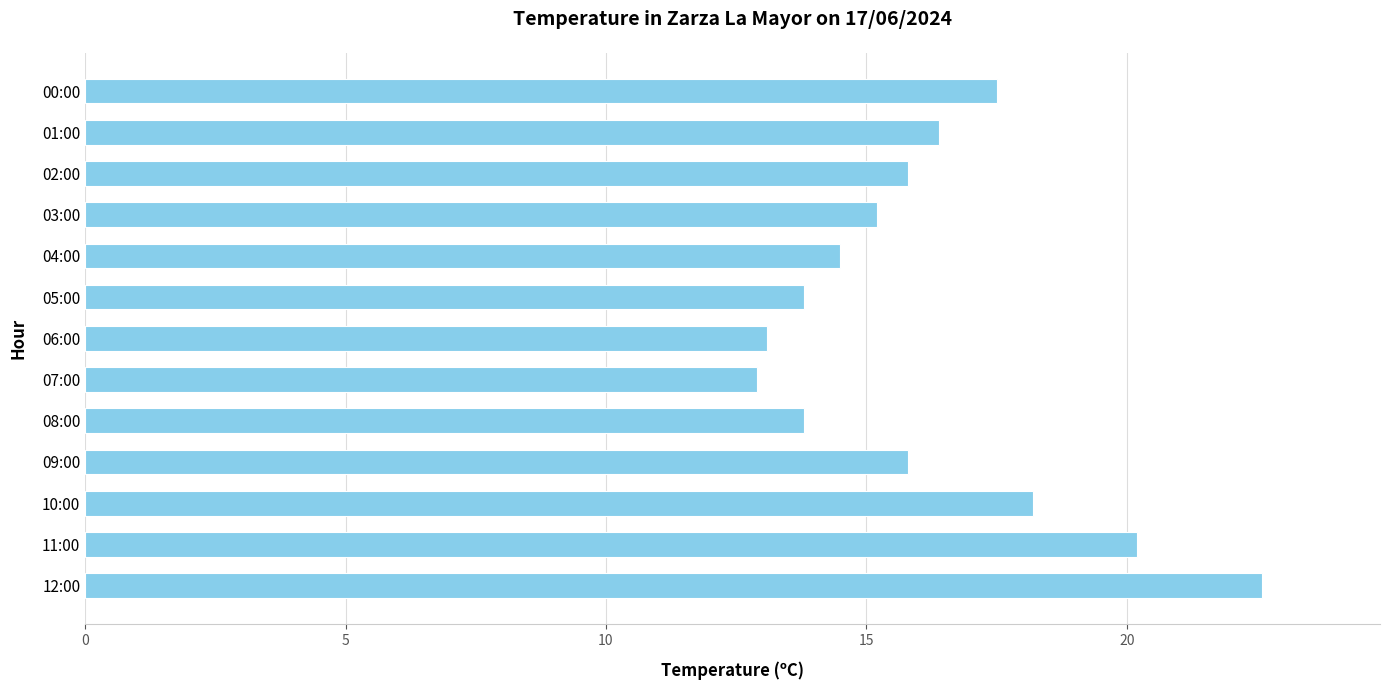

What is the difference between the maximum and second lowest values?

9.5